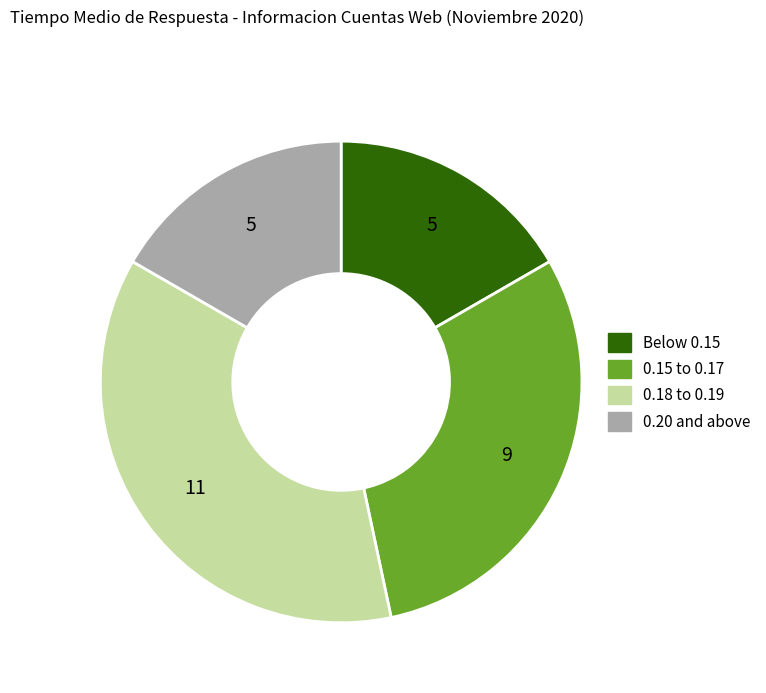

Is there a majority slice in this chart?

No